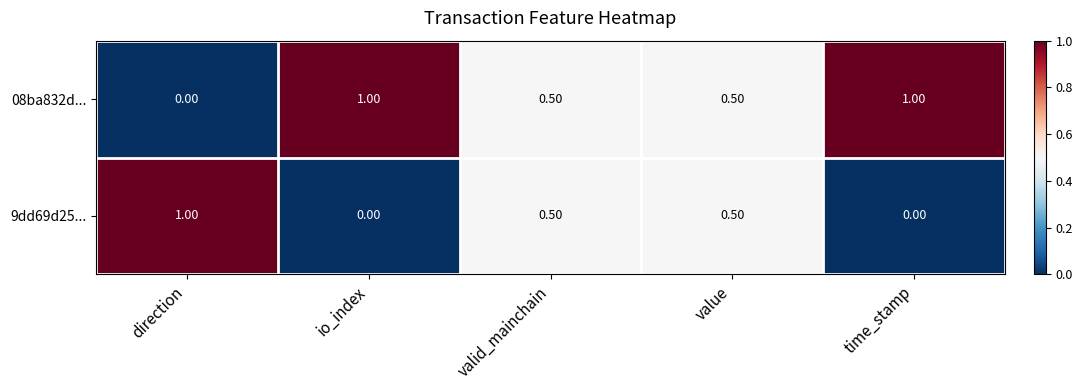

How many categories are shown in the chart?

5